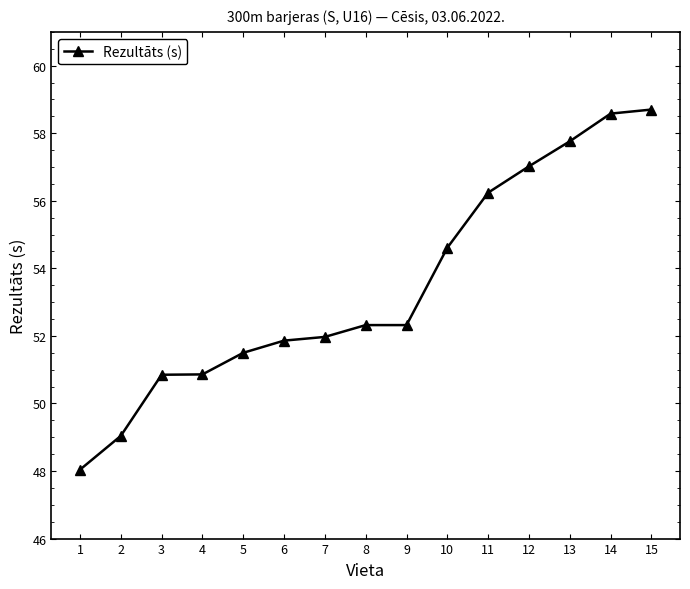

Between 2 and 12, which is larger?

12